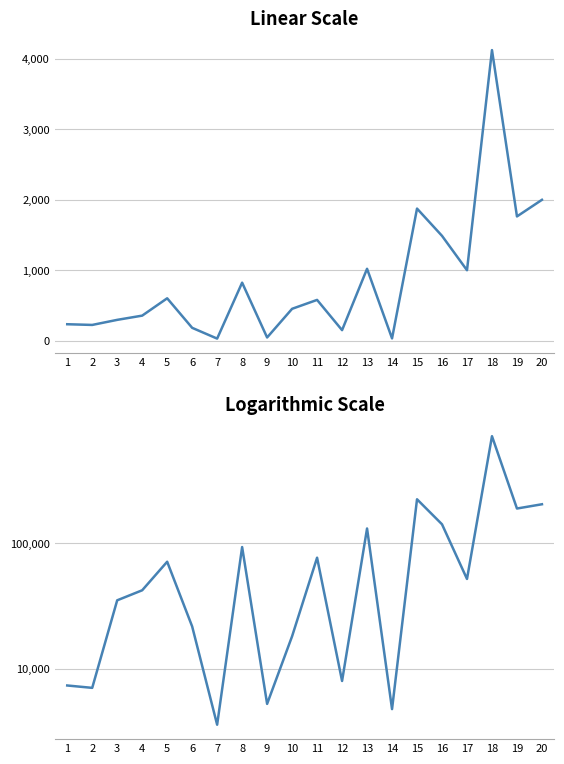

True or false: Кадастровая стоимость and Площадь земельного участка, кв.м. cross at least once.

False